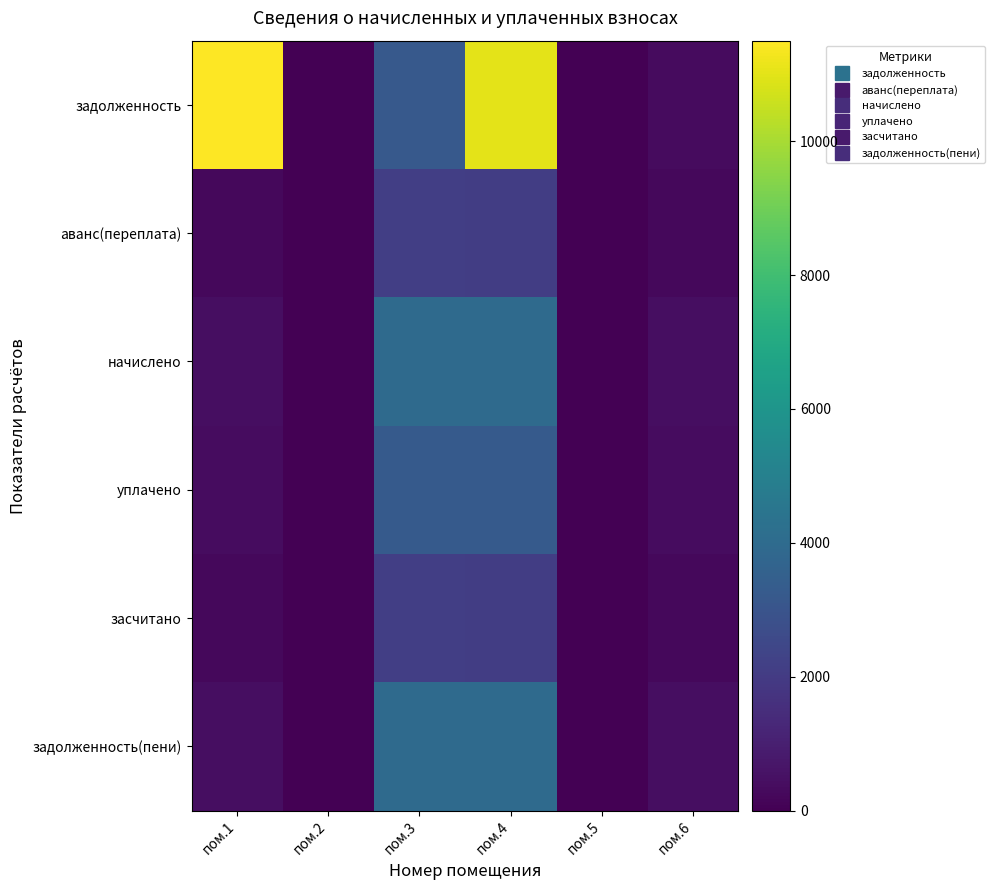

Rank the series by their maximum value, from highest to lowest.

задолженность, начислено, задолженность(пени), уплачено, аванс(переплата), засчитано